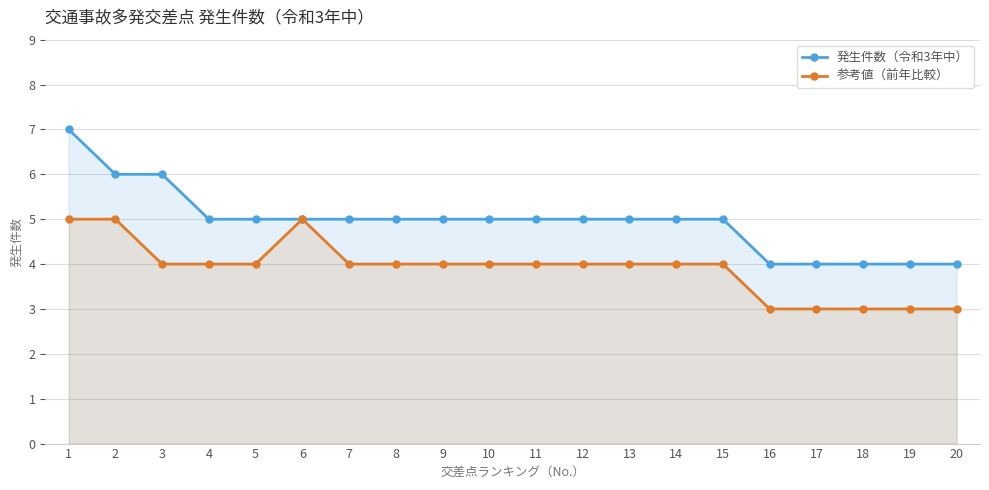

What value does the 発生件数（令和3年中） series have at 10?

5